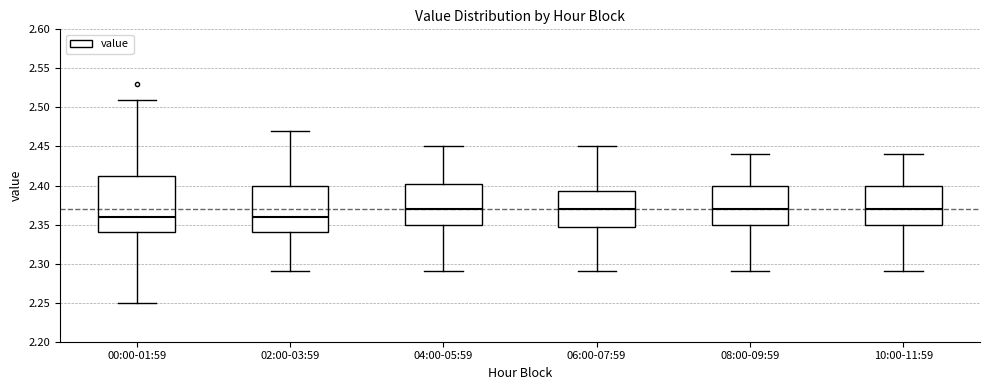

Which box is the tallest, from its lower edge to its upper edge?

00:00-01:59